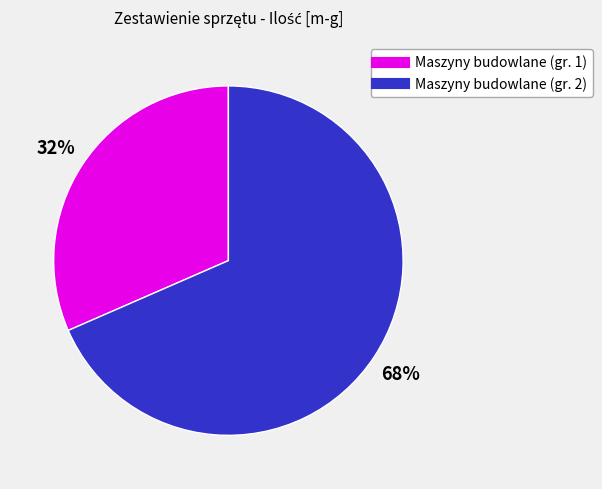

Does any single category account for the majority?

Yes